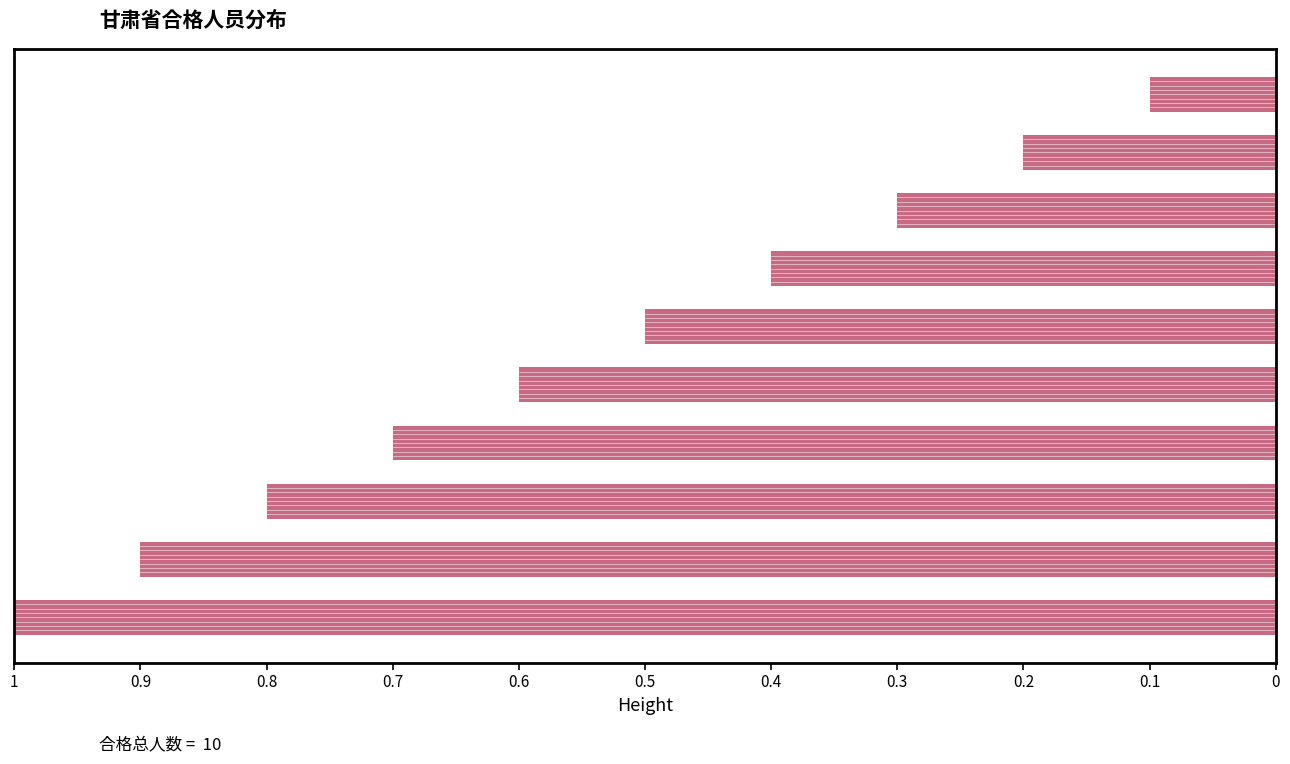

Count the values in the range 0 to 1.

10